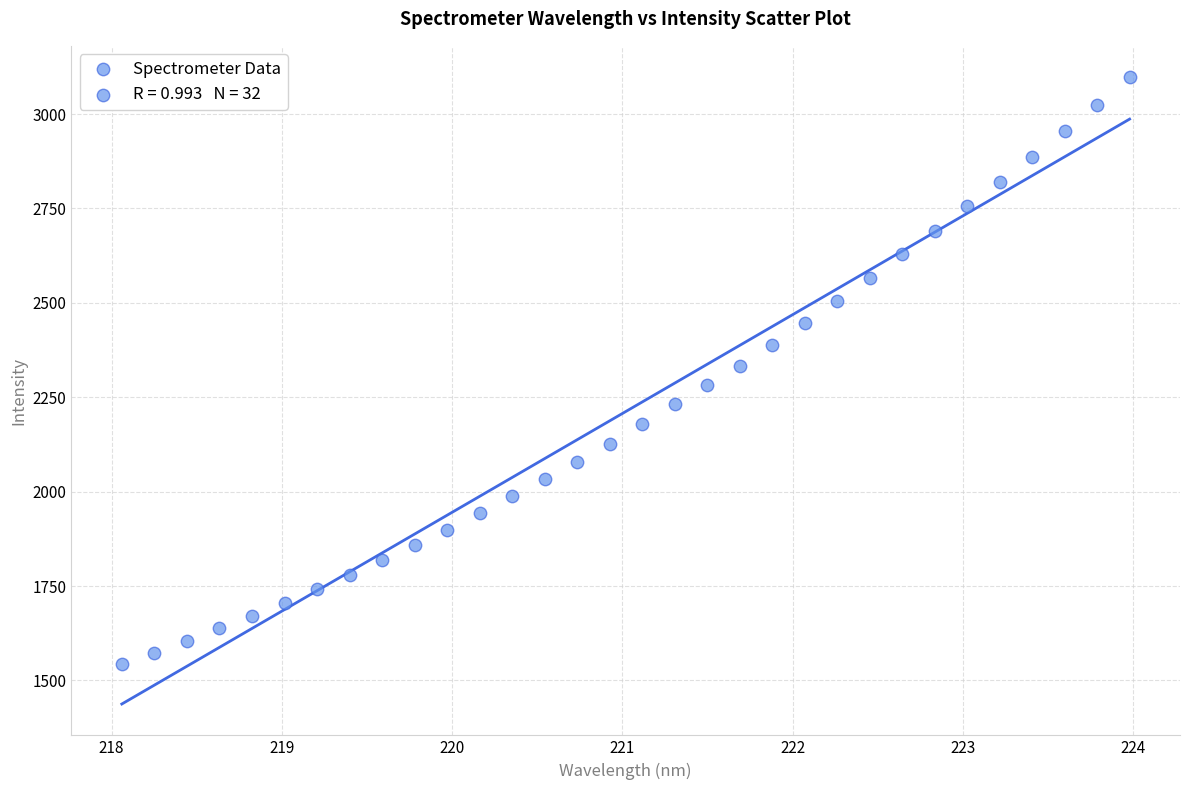

What is the range of Y values (max minus min)?

1553.8